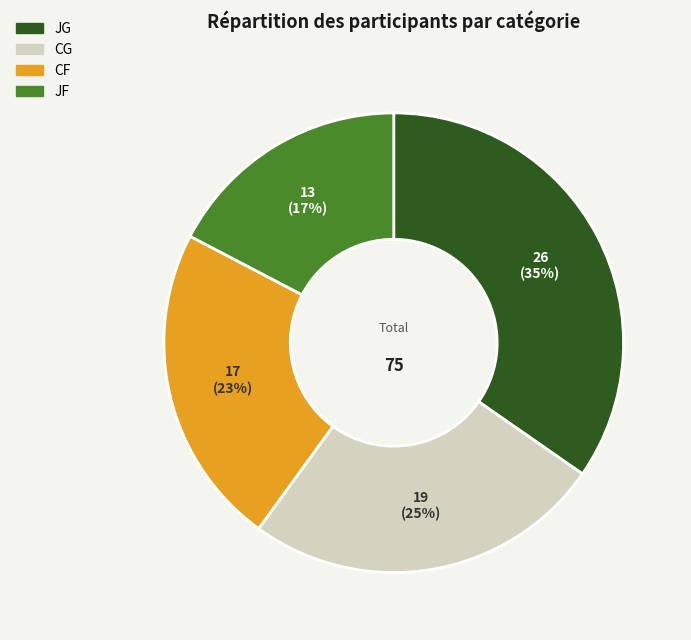

To the nearest percent, what is the average slice percentage?

25%